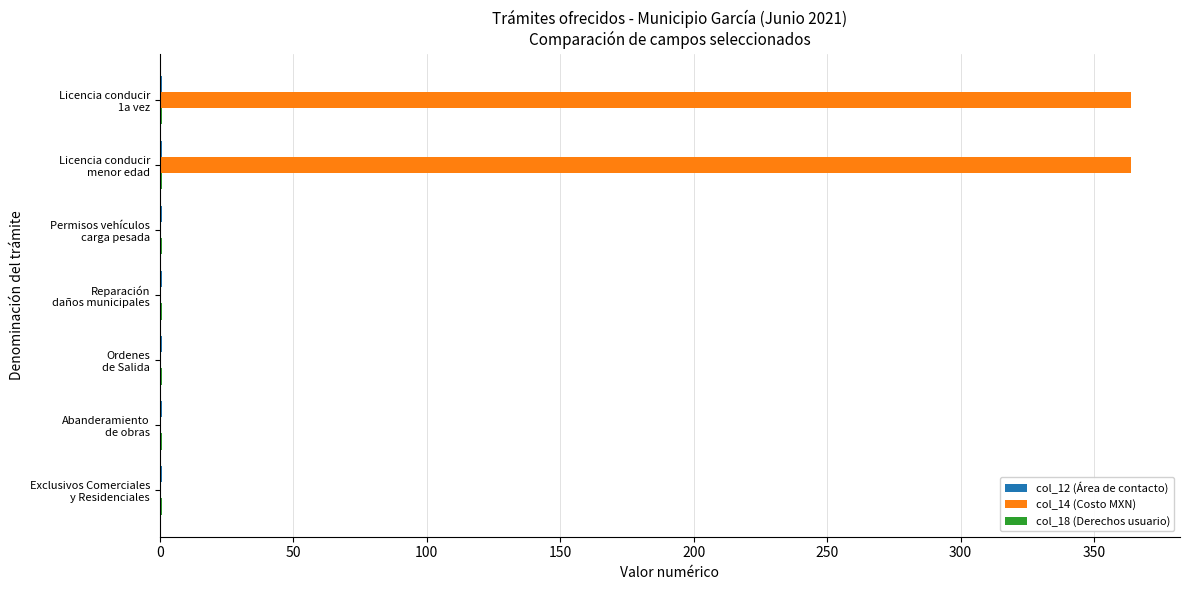

Which series has the largest total across all categories?

col_14 (Costo MXN)